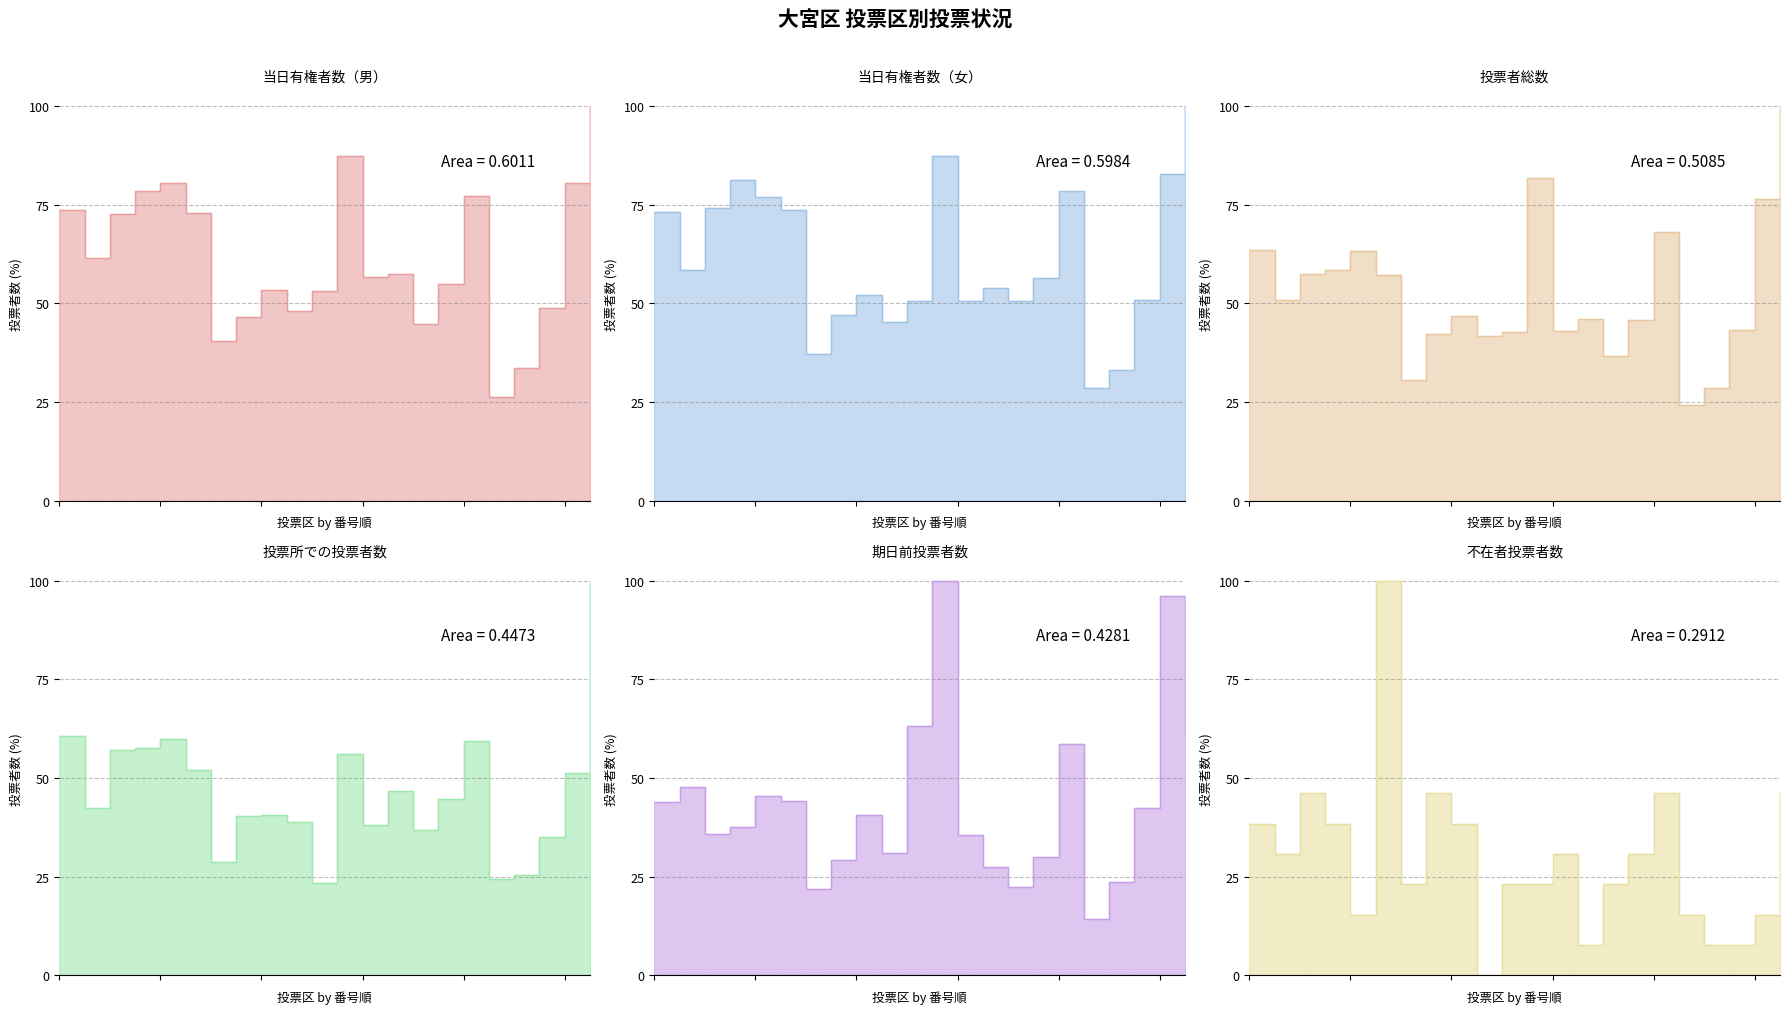

What is the lowest value of the 投票者総数 (line) series?

24.2